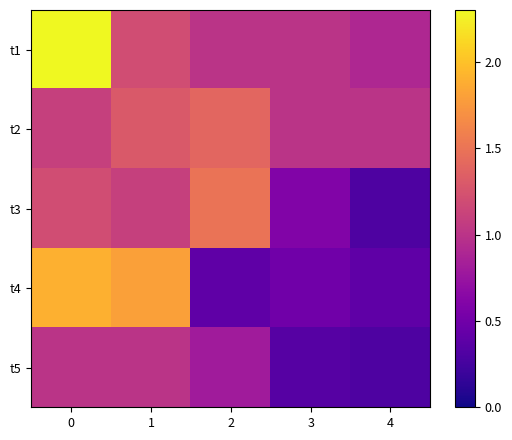

Reading right to left, transcribe all the data shown in this chart.

t1: 4=0.9	3=1.0	2=1.0	1=1.2	0=2.3
t2: 4=1.0	3=1.0	2=1.4	1=1.3	0=1.1
t3: 4=0.3	3=0.6	2=1.5	1=1.1	0=1.2
t4: 4=0.4	3=0.5	2=0.4	1=1.8	0=1.9
t5: 4=0.3	3=0.3	2=0.8	1=1.0	0=1.0